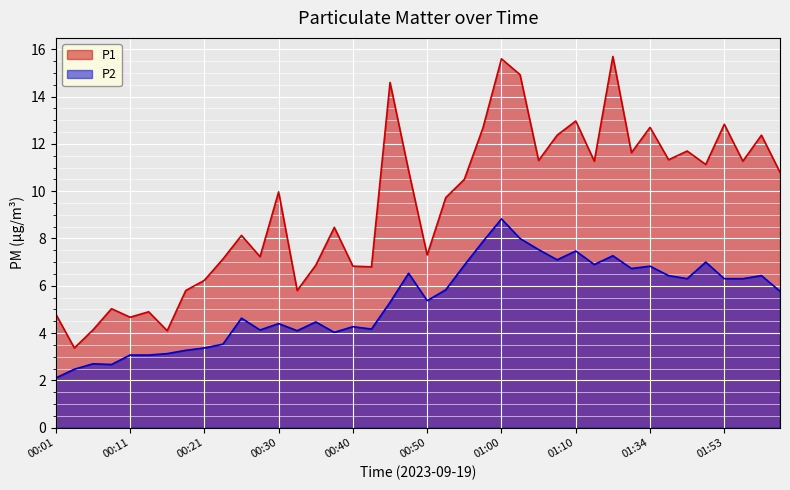

The value of P2 at 01:07 is 10.4. True or false?

False